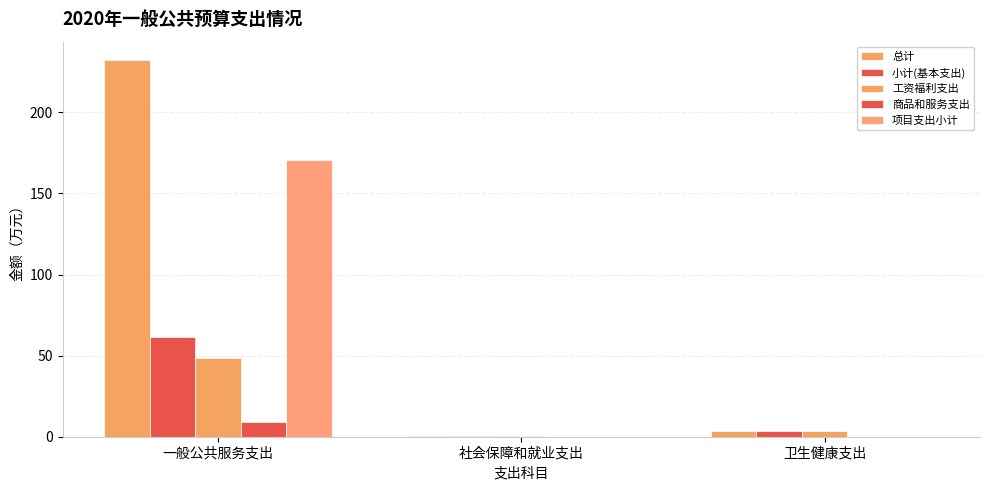

At which category is the sum across all series the highest?

一般公共服务支出